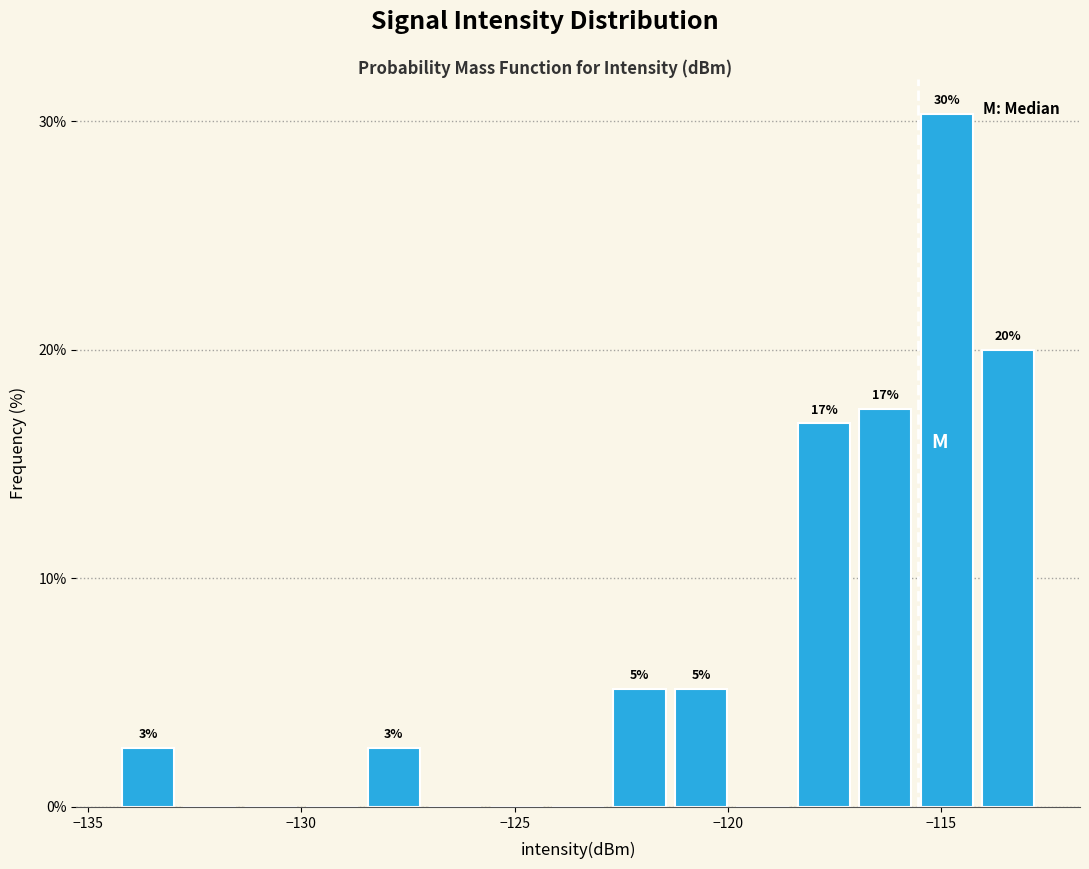

Read against the x-axis, roughly where is the centre of the tallest bar?

-115.0